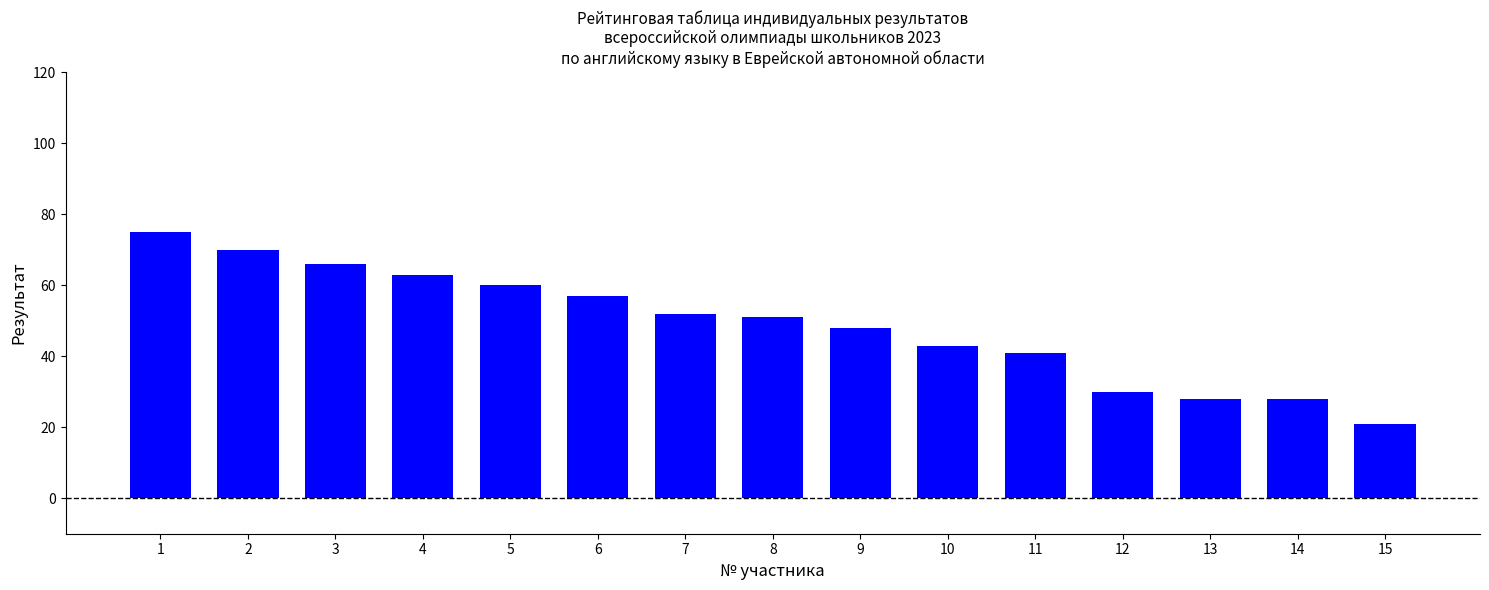

The value at 8 is 90. True or false?

False